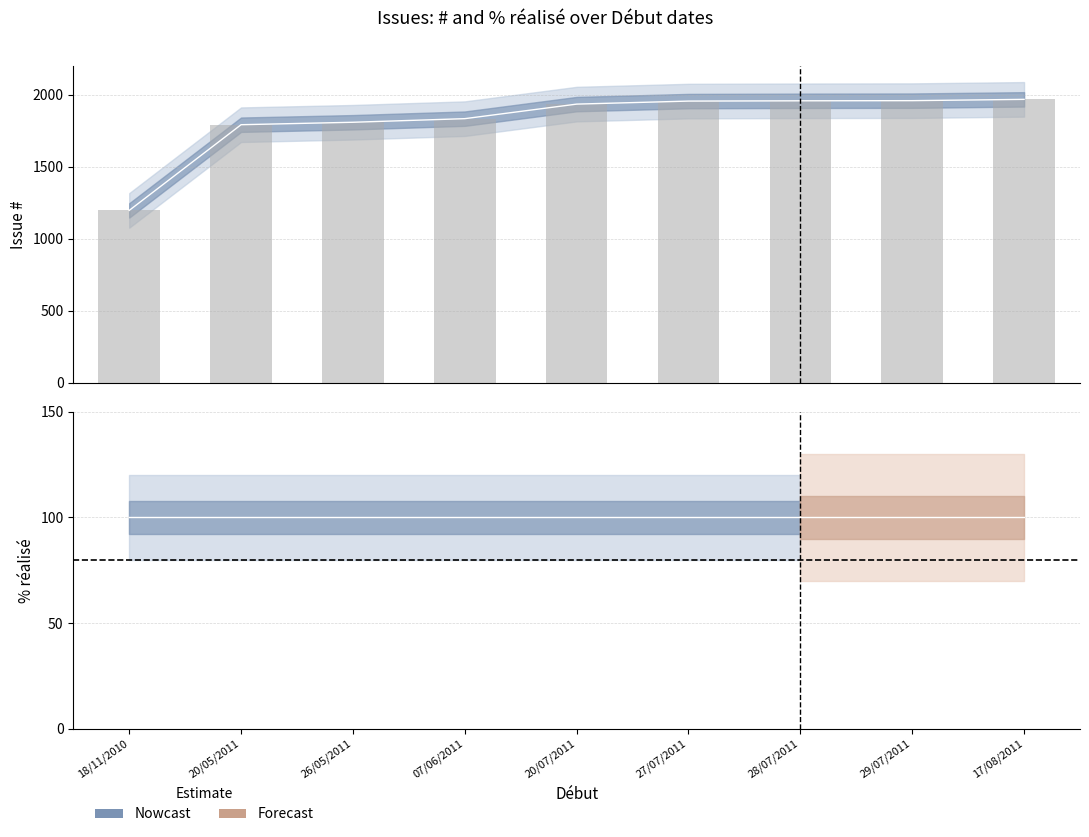

Are the bars horizontal?

No